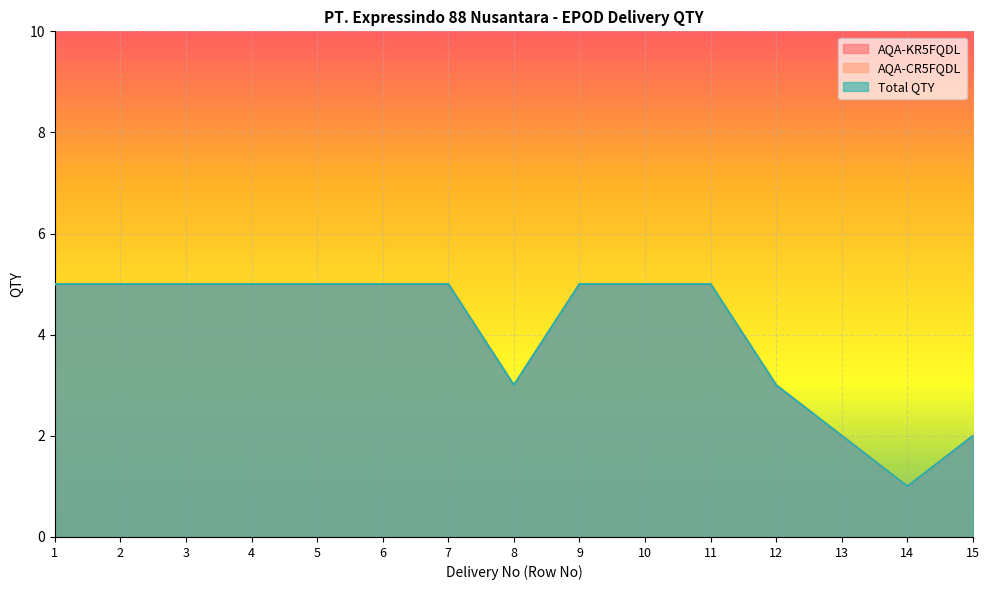

What is the highest value of the Total QTY series?

5